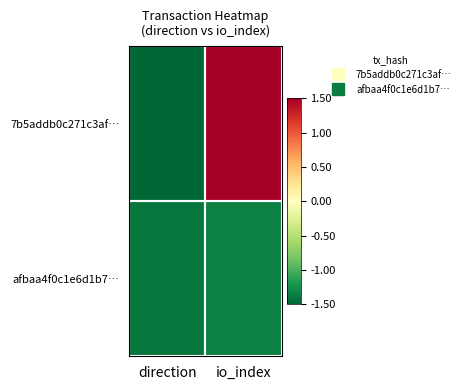

List the series in order of their peak value, lowest first.

afbaa4f0c1e6d1b7…, 7b5addb0c271c3af…